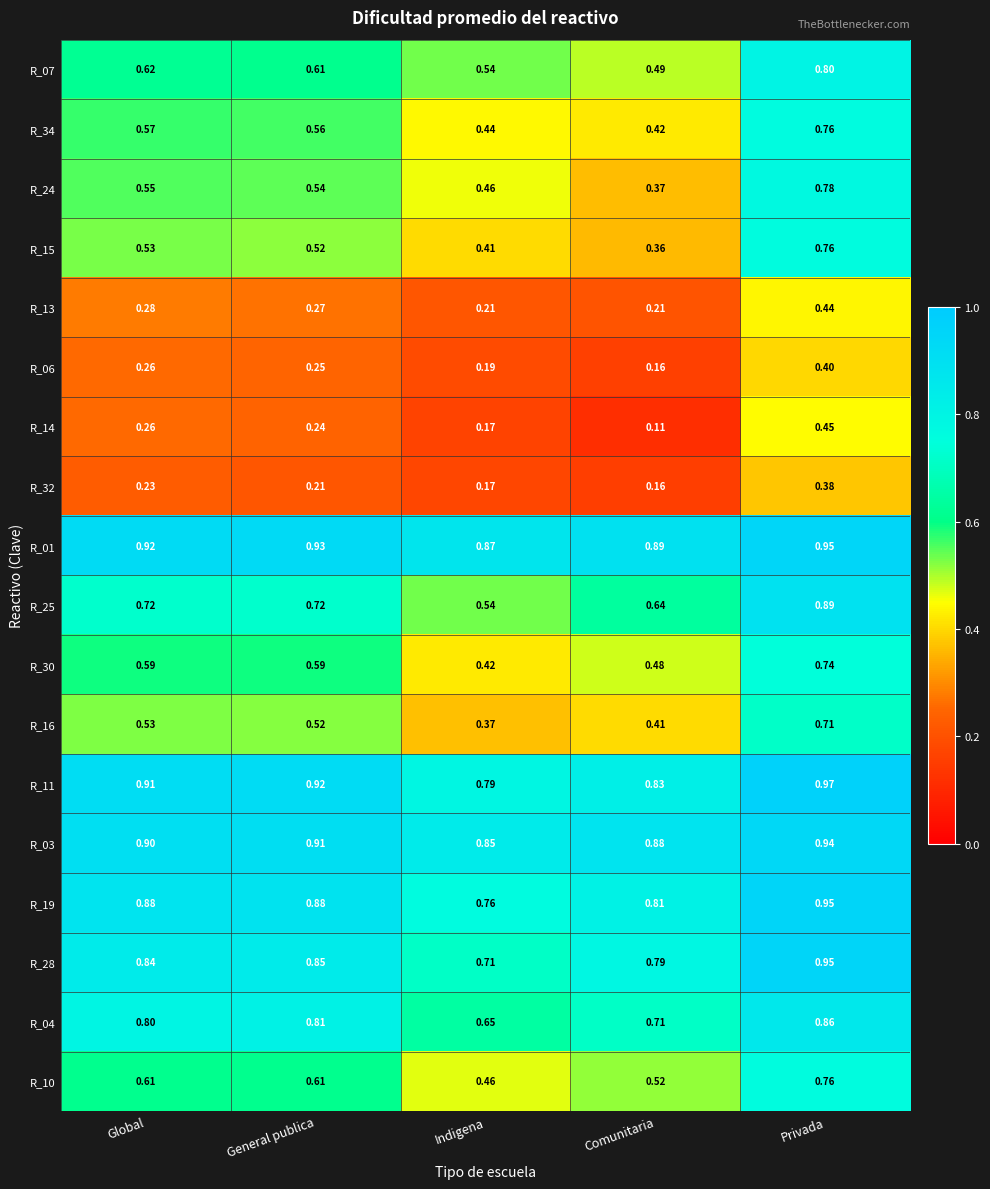

Which label corresponds to the largest value in the chart?

Privada